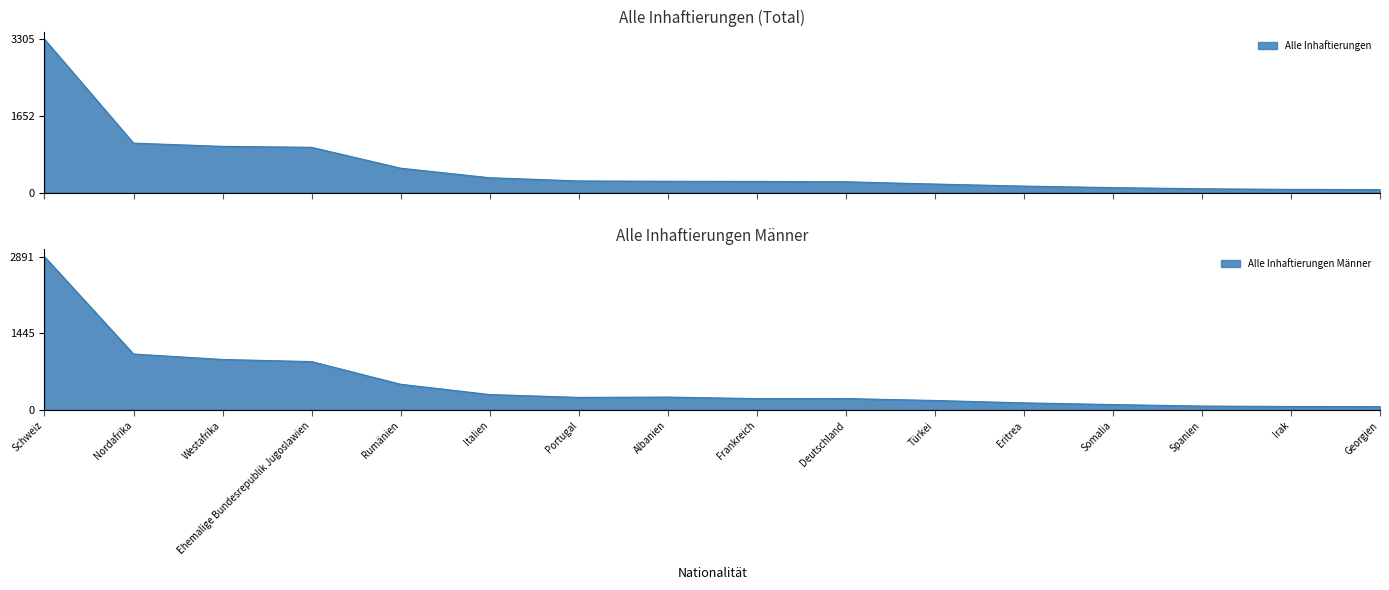

Between Westafrika and Albanien, which series saw the biggest shift?

Alle Inhaftierungen